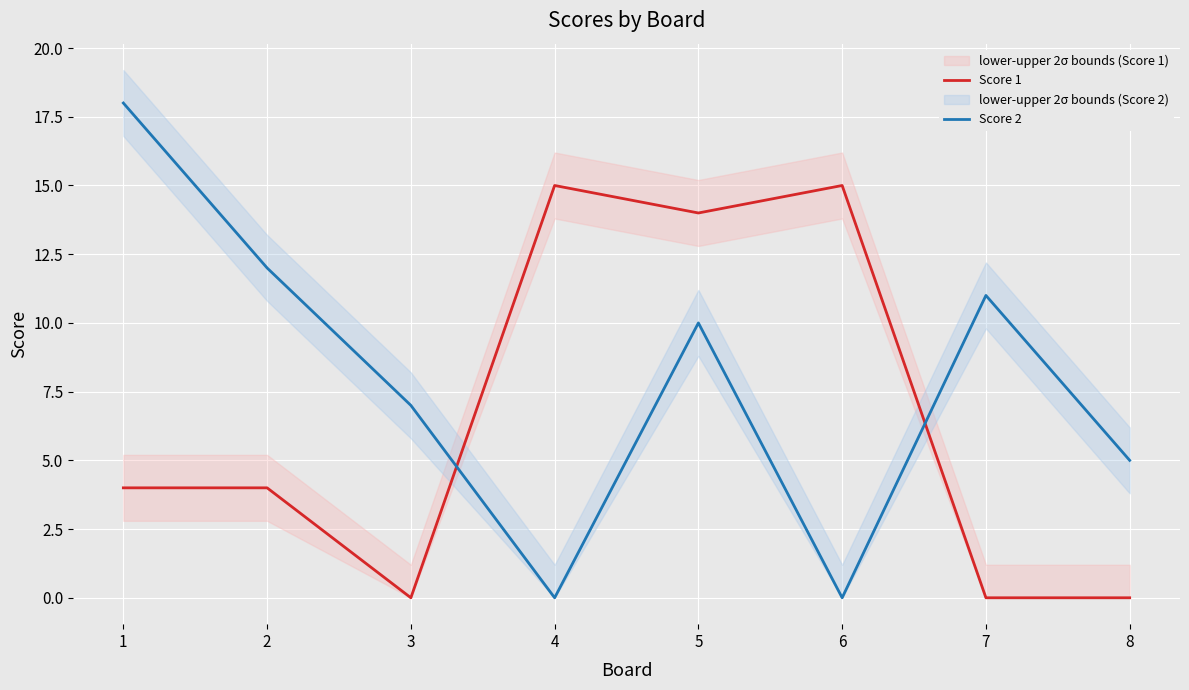

What is the total value across all series at 7?

11